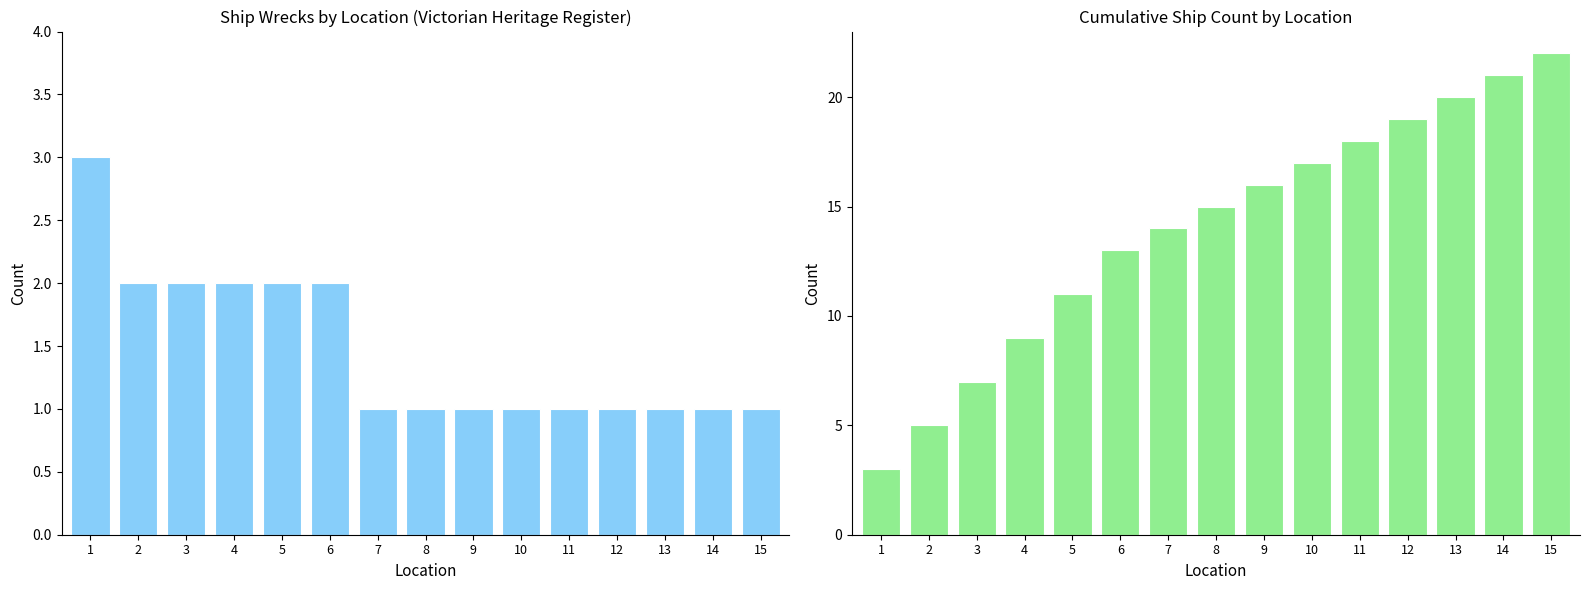

Does the chart contain stacked bars?

No